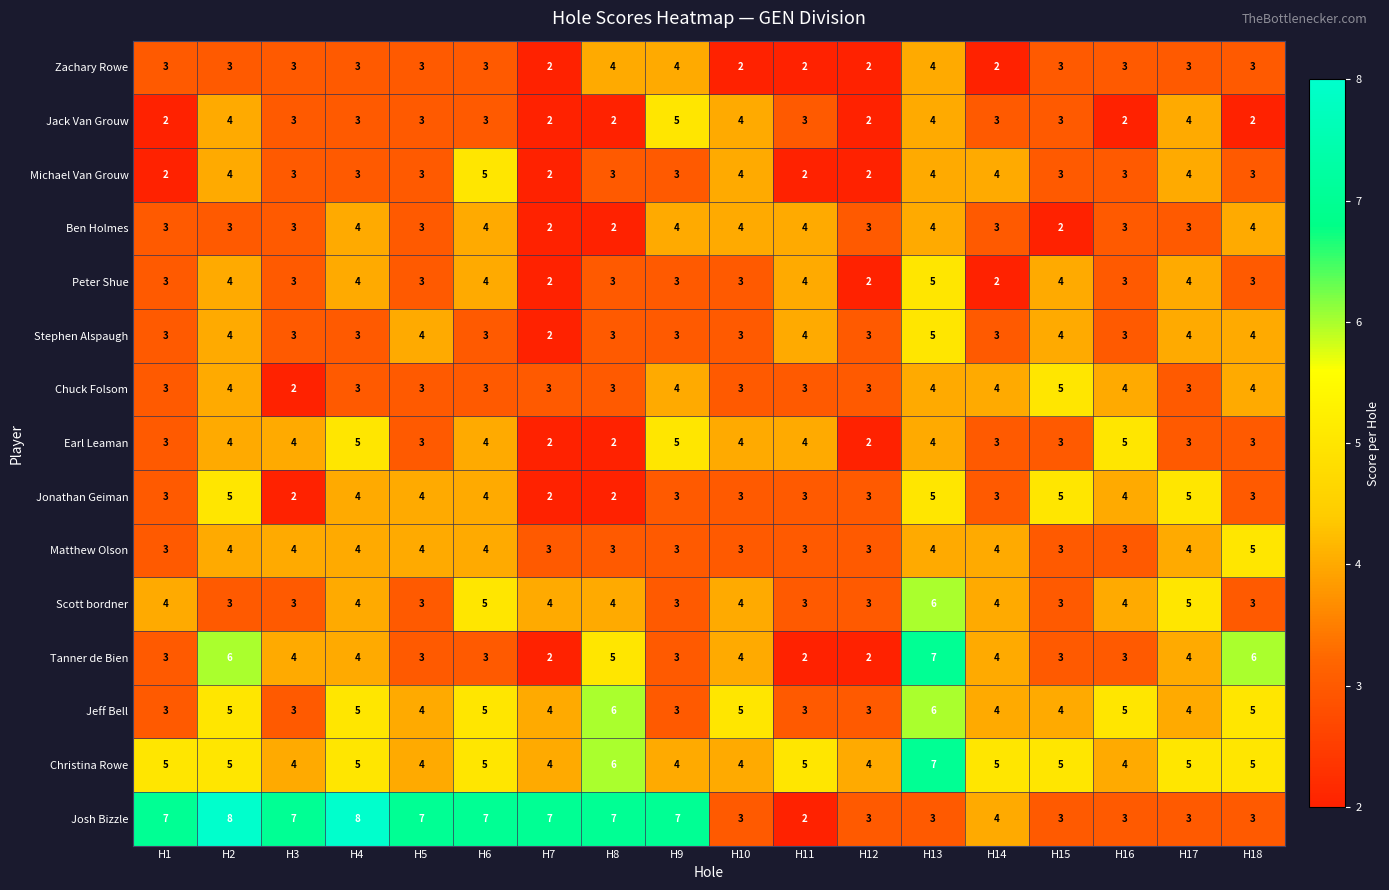

What is the average value of the Jeff Bell series?

4